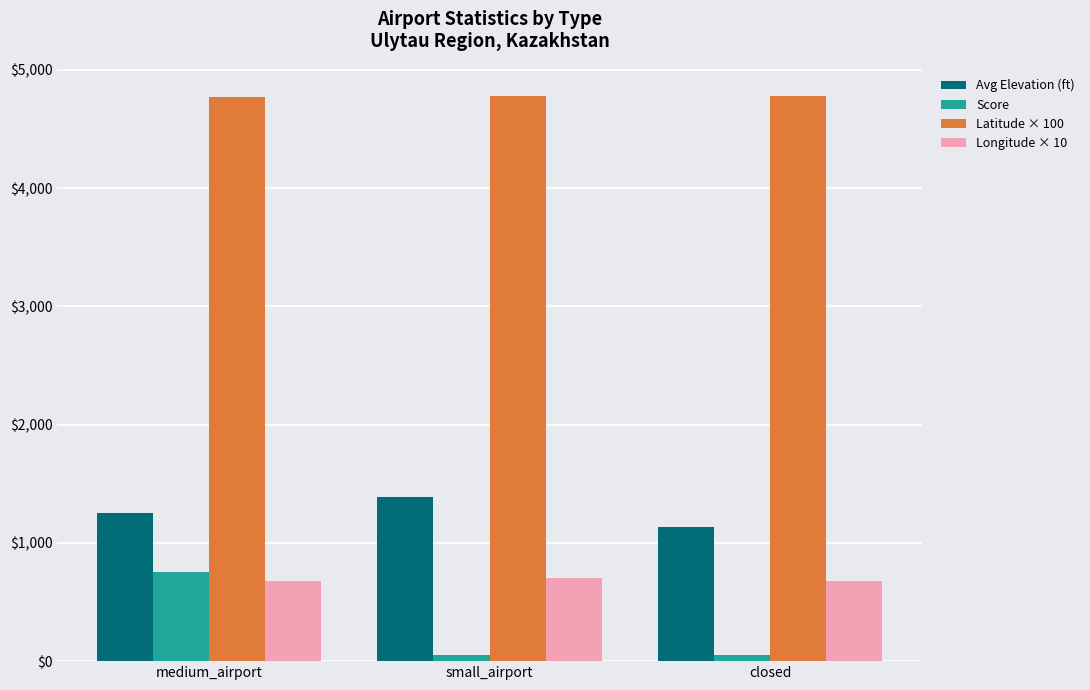

What is the label of the 1st bar from the right?

closed